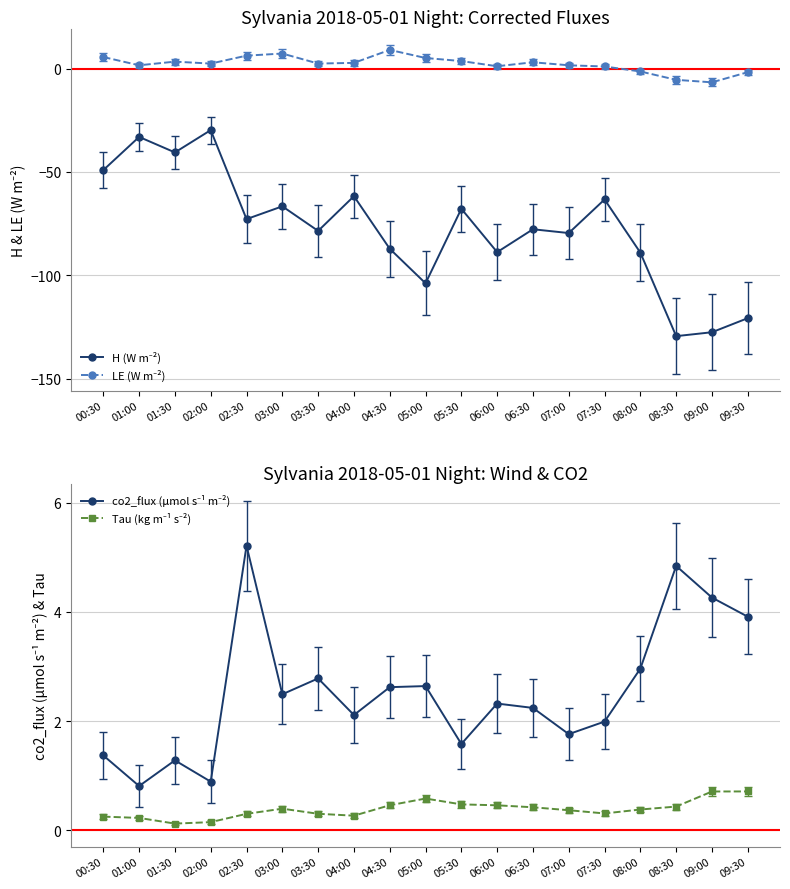

What position from the right is 04:30?

11